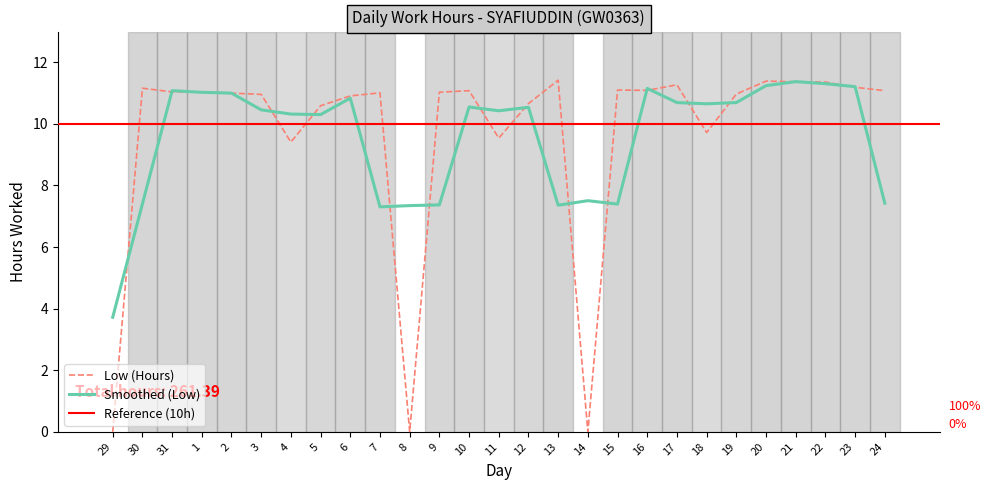

True or false: there are more than 2 points higher than both neighbors.

True